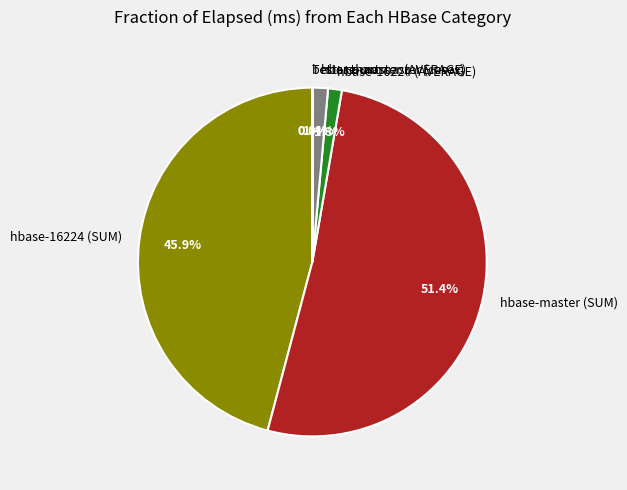

To the nearest percent, what portion does hbase-master (AVERAGE) represent?

1%